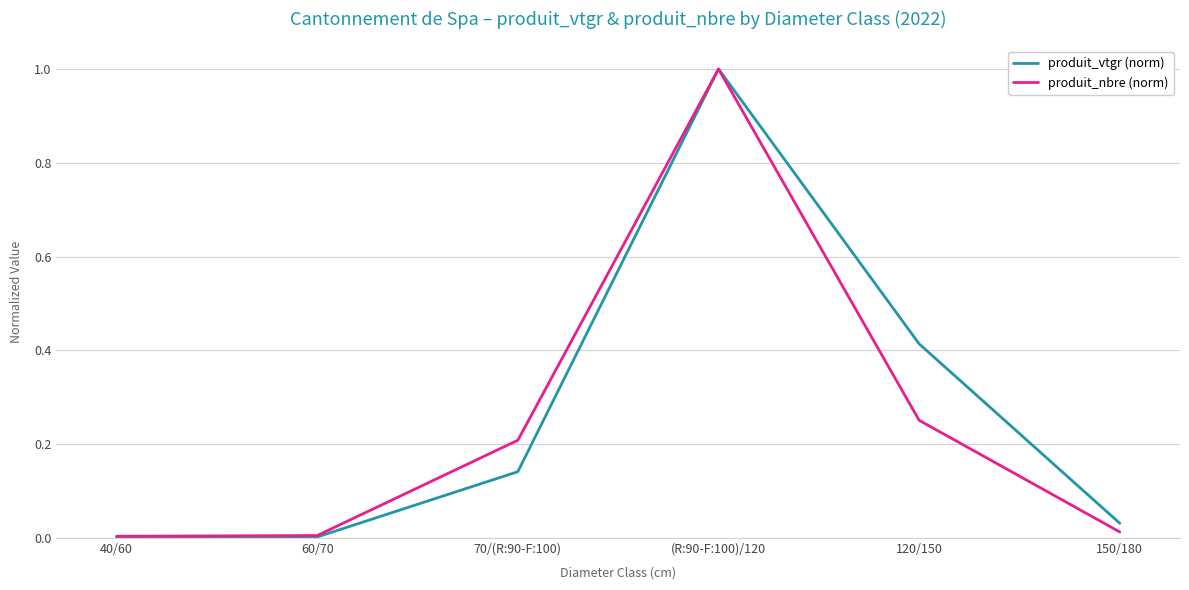

Which series has the widest spread of values?

produit_vtgr (norm)